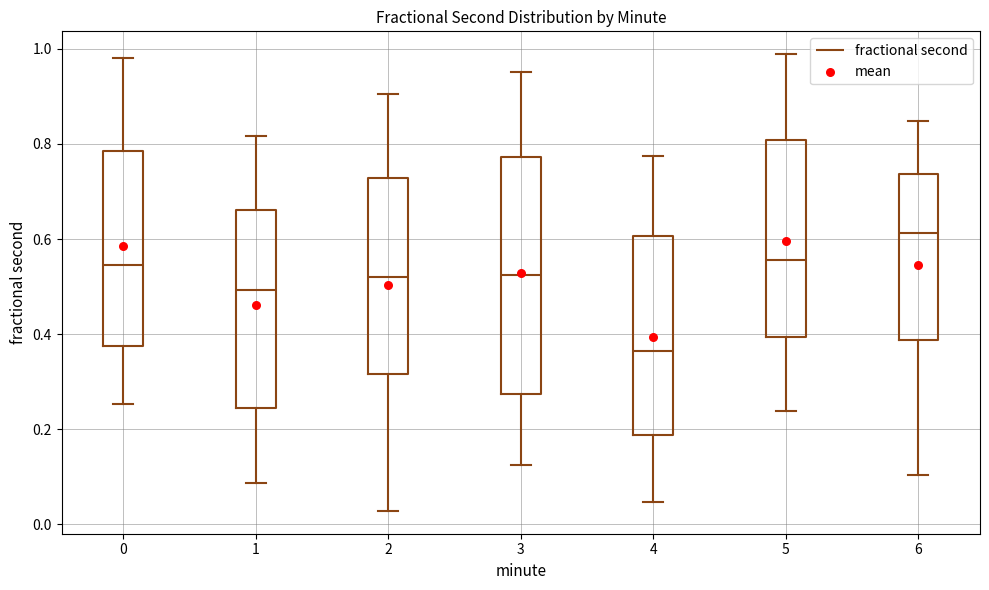

Reading left to right, read every box against the y-axis: the position of its median line, the range the box covers, and the ends of its whiskers. The values are not printed on the chart, so give them approximately, as read against the axis.

0: median 0.54, box 0.38 to 0.78, whiskers 0.26 to 0.98
1: median 0.50, box 0.24 to 0.66, whiskers 0.08 to 0.82
2: median 0.52, box 0.32 to 0.72, whiskers 0.02 to 0.90
3: median 0.52, box 0.28 to 0.78, whiskers 0.12 to 0.96
4: median 0.36, box 0.18 to 0.60, whiskers 0.04 to 0.78
5: median 0.56, box 0.40 to 0.80, whiskers 0.24 to 0.98
6: median 0.62, box 0.38 to 0.74, whiskers 0.10 to 0.84